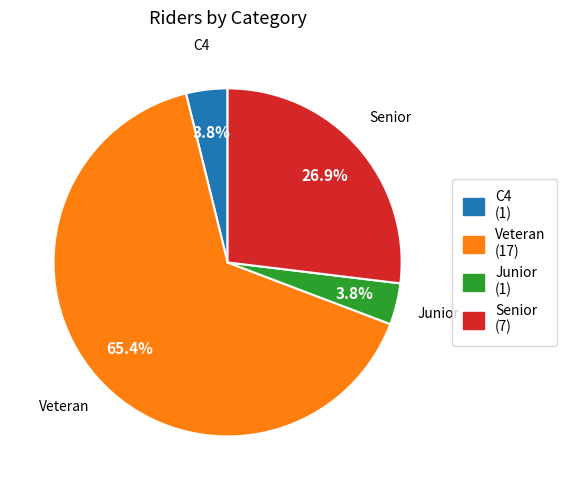

Is there a majority slice in this chart?

Yes